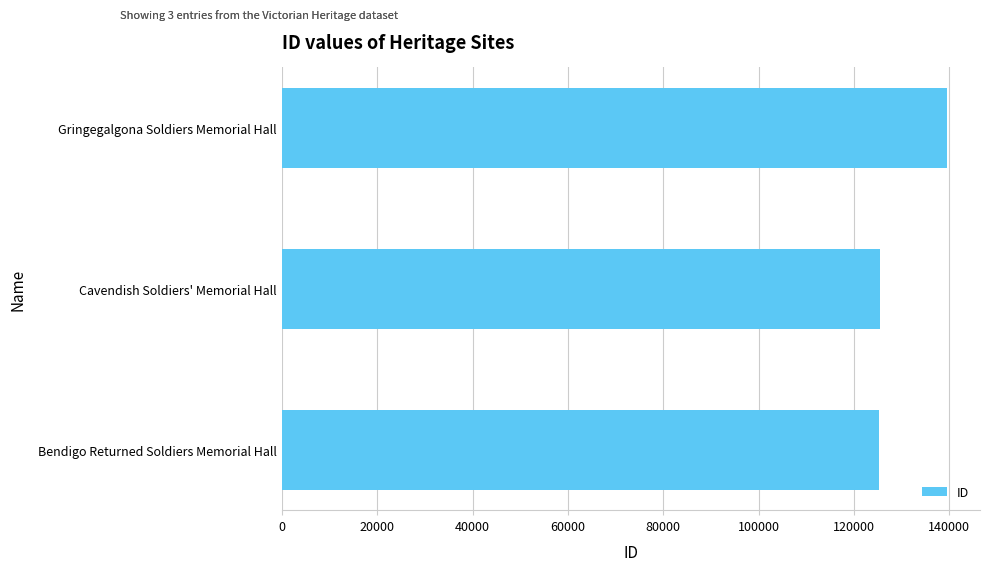

What is the sum of all values?

390343